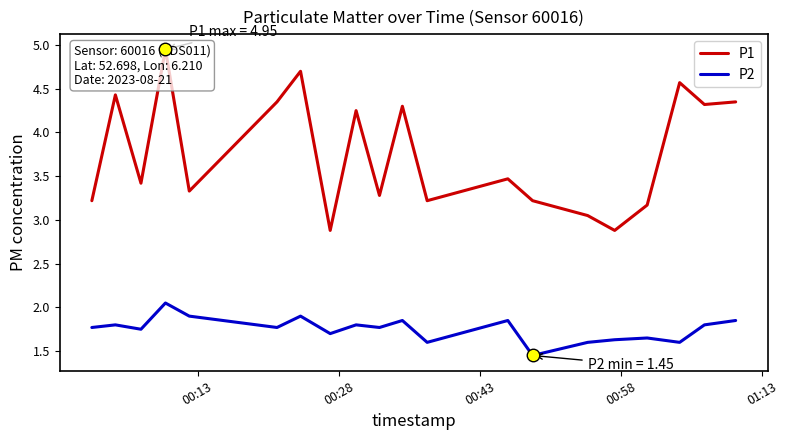

True or false: P2 and P1 intersect in this chart.

False